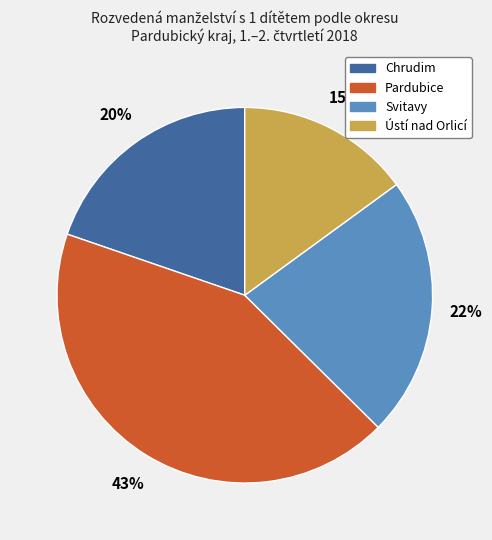

Does Svitavy represent more than half of the total?

No